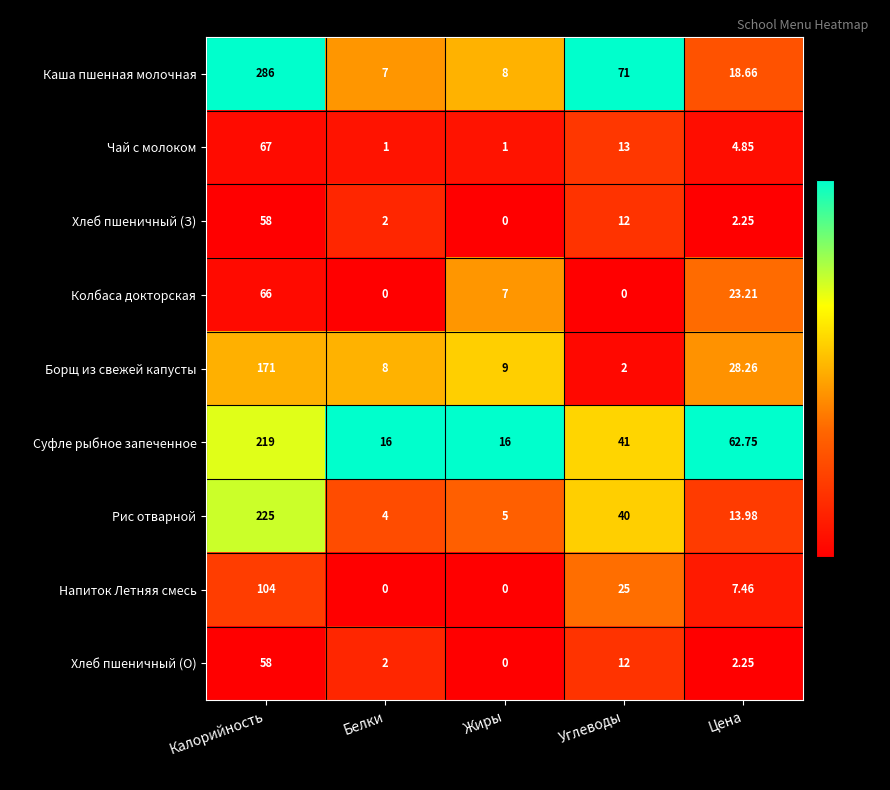

At which category is the sum across all series the highest?

Калорийность